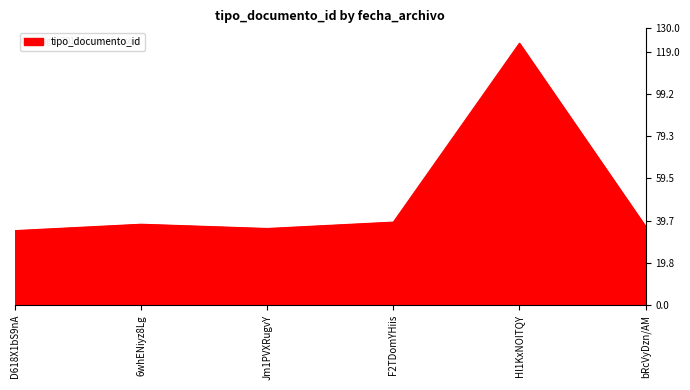

At which category does the data reach its first local valley?

Jm1PVXRugvY